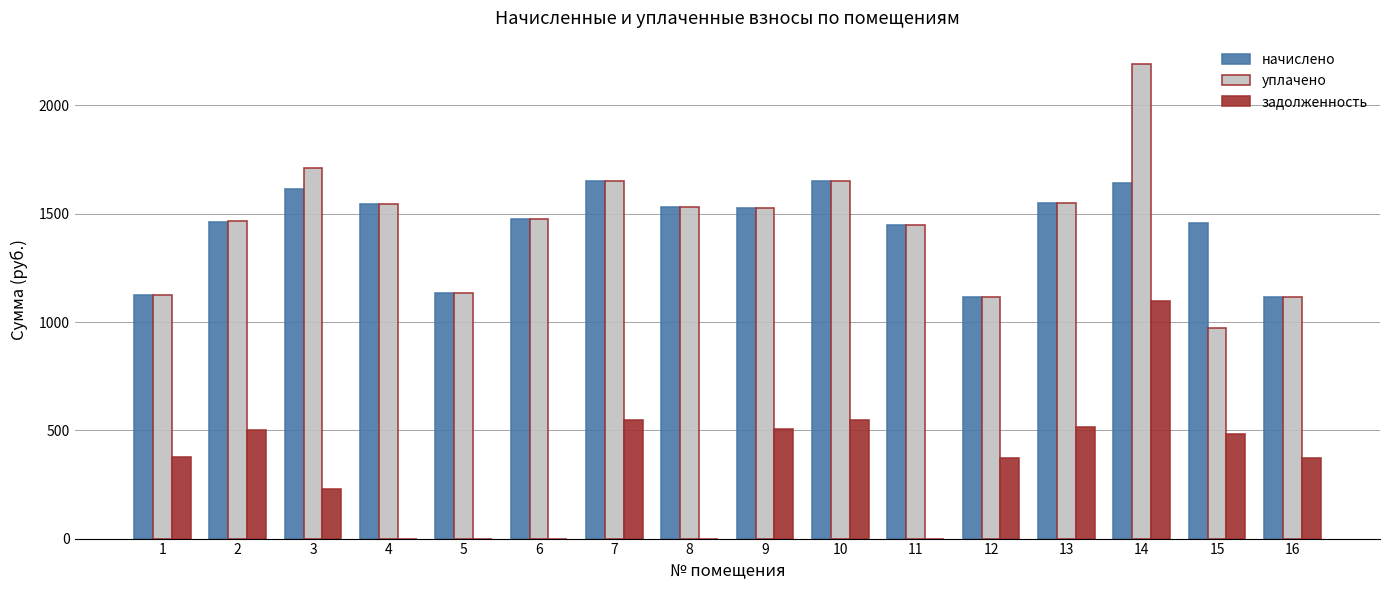

What is the highest value of the начислено series?

1649.7